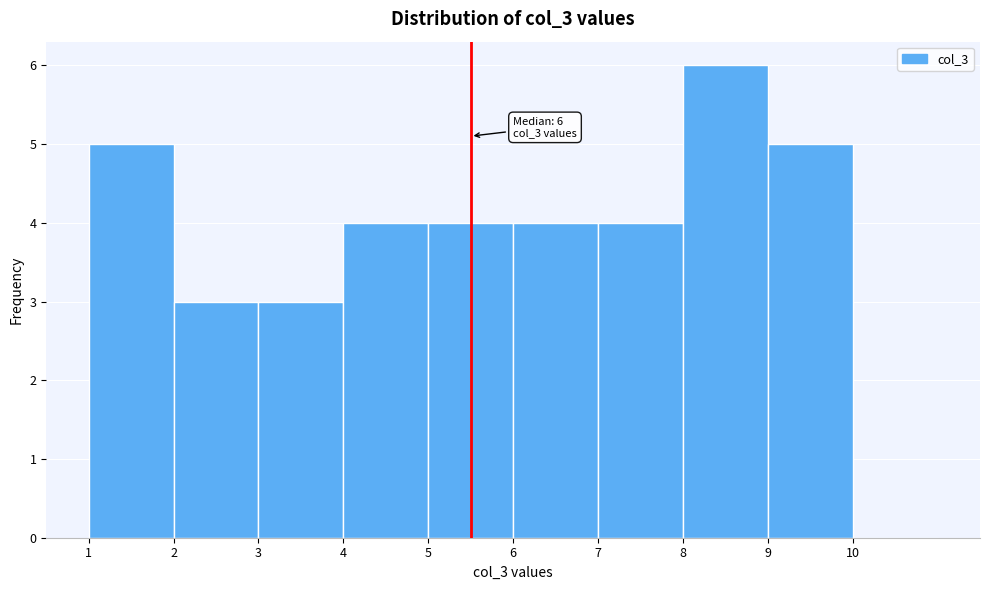

Over which range of the x-axis is the bar tallest?

8 to 9